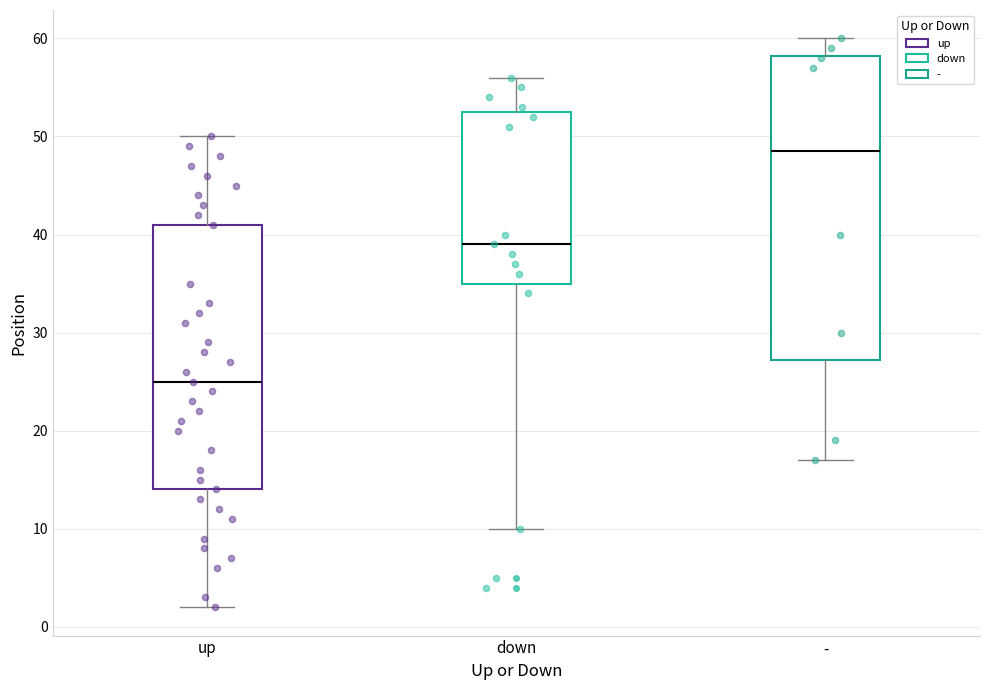

Reading left to right, read every box against the y-axis: the position of its median line, the range the box covers, and the ends of its whiskers. The values are not printed on the chart, so give them approximately, as read against the axis.

up: median 25, box 14 to 41, whiskers 2 to 50
down: median 39, box 35 to 53, whiskers 10 to 56
-: median 49, box 27 to 58, whiskers 17 to 60